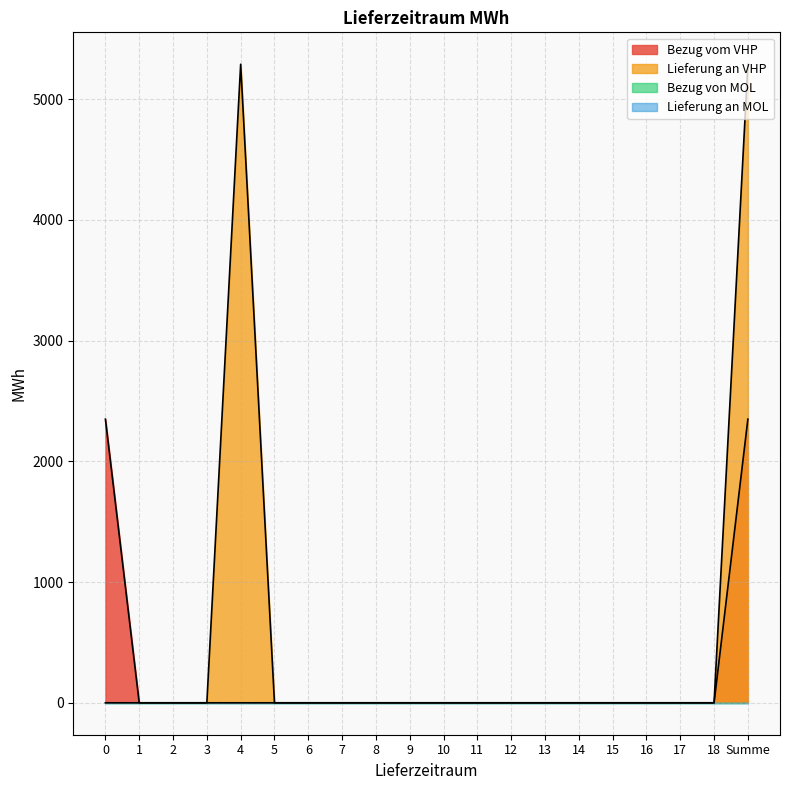

Reading left to right, list all the values displayed in this chart.

Bezug vom VHP: 2350	0	0	0	0	0	0	0	0	0	0	0	0	0	0	0	0	0	0	2350
Lieferung an VHP: 0	0	0	0	5290	0	0	0	0	0	0	0	0	0	0	0	0	0	0	5290